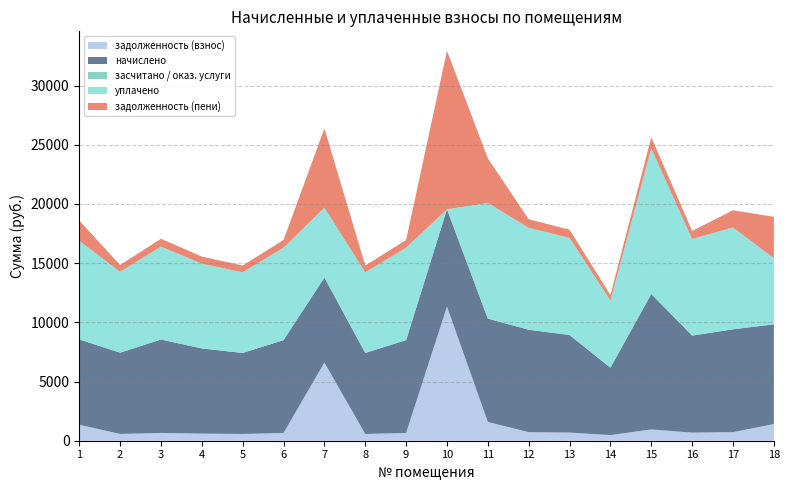

Reading left to right, what are all the values shown in this chart?

задолженность (взнос): 1=1353.4	2=572.2	3=657.7	4=599.8	5=570.4	6=653.9	7=6600.6	8=570.4	9=653.9	10=11330.4	11=1583.6	12=721.2	13=687.1	14=474.5	15=953.8	16=683.3	17=724.1	18=1404.5
начислено: 1=7208.6	2=6867.0	3=7891.9	4=7197.2	5=6844.2	6=7846.3	7=7185.8	8=6844.2	9=7846.3	10=8222.2	11=8734.6	12=8654.9	13=8245.0	14=5694.0	15=11445.0	16=8199.4	17=8689.1	18=8427.1
засчитано / оказ. услуги: 1=0.0	2=0.0	3=0.0	4=0.0	5=0.0	6=0.0	7=0.0	8=0.0	9=0.0	10=0.0	11=0.0	12=0.0	13=0.0	14=0.0	15=0.0	16=0.0	17=0.0	18=0.0
уплачено: 1=8336.7	2=6833.8	3=7853.8	4=7161.5	5=6811.1	6=7808.4	7=5900.0	8=6811.1	9=7808.4	10=0.0	11=9767.2	12=8613.1	13=8205.1	14=5666.5	15=12288.2	16=8159.8	17=8605.1	18=5577.4
задолженность (пени): 1=1701.4	2=572.2	3=657.7	4=599.8	5=570.4	6=653.9	7=6697.1	8=570.4	9=653.9	10=13385.9	11=3767.3	12=721.2	13=687.1	14=474.5	15=953.8	16=683.3	17=1448.2	18=3511.3